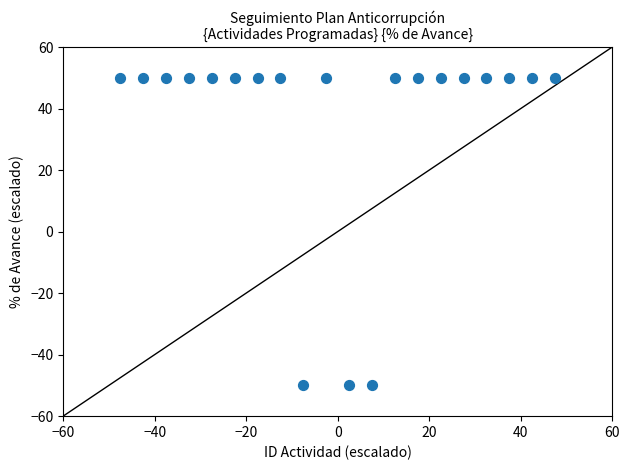

What is the range of Y values (max minus min)?

100